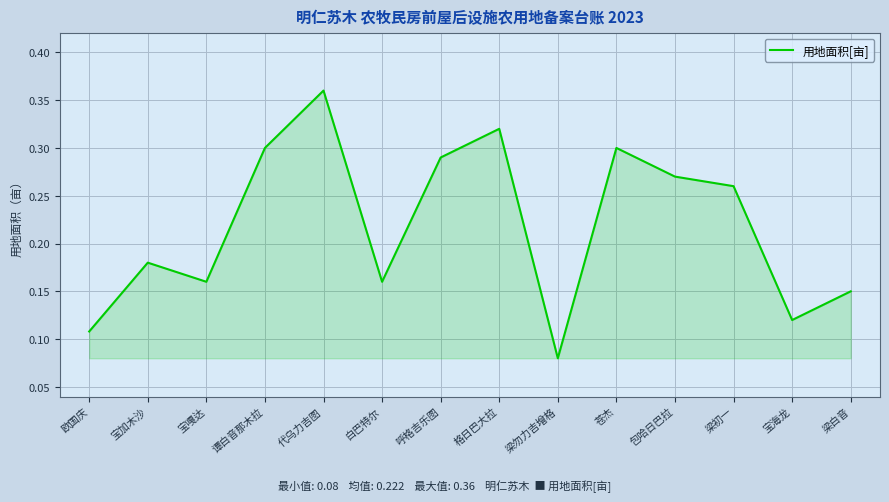

Between 宝加木沙 and 梁白音, which is larger?

宝加木沙